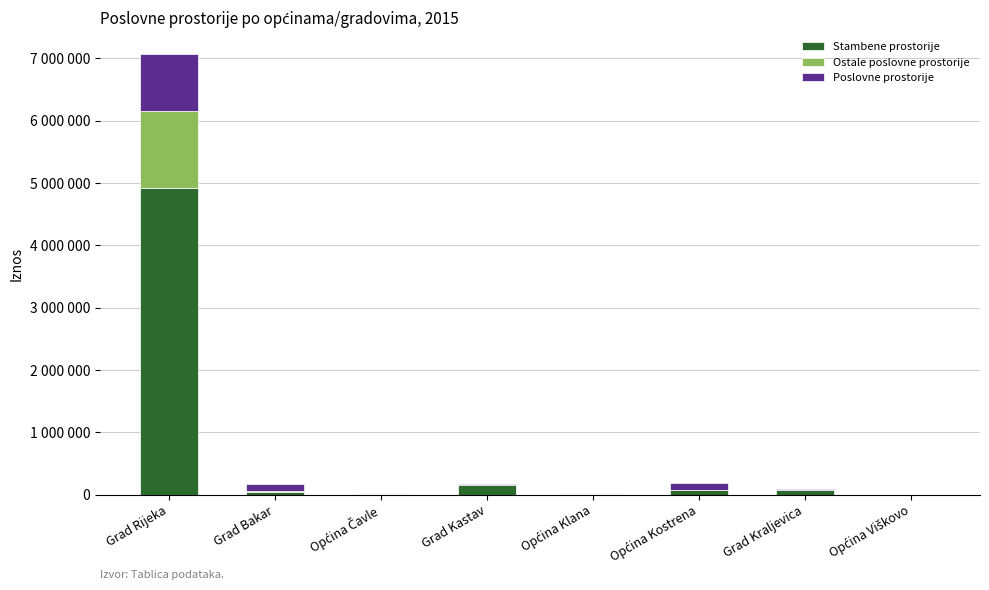

What is the label of the 5th bar from the right?

Grad Kastav